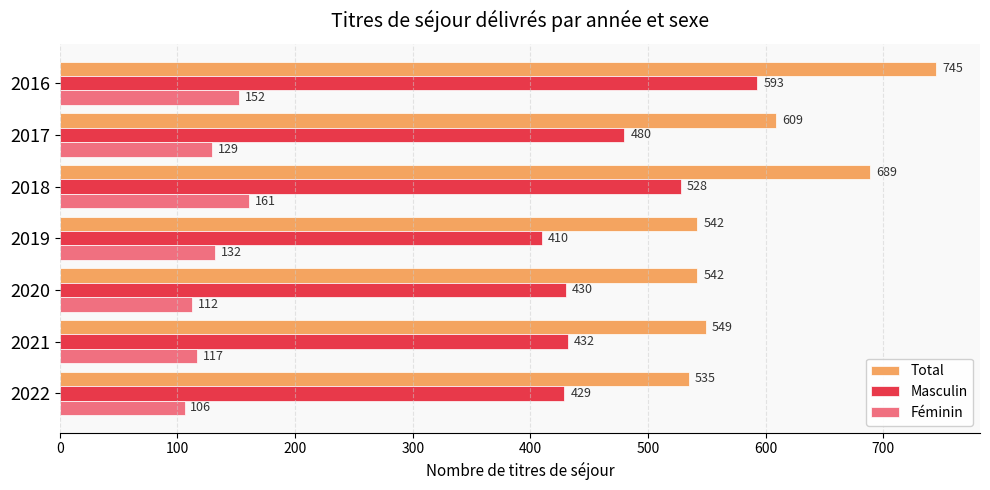

Count the number of data series in this chart.

3